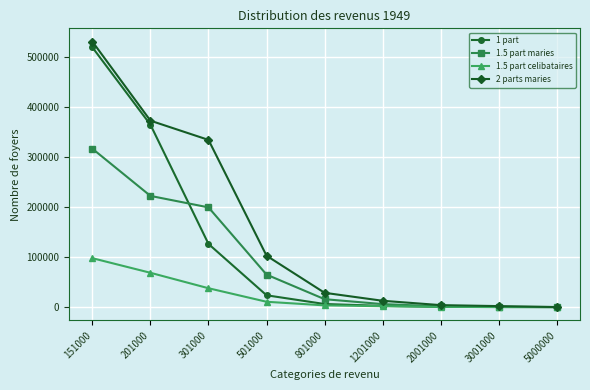

List the series in order of their peak value, lowest first.

1.5 part celibataires, 1.5 part maries, 1 part, 2 parts maries